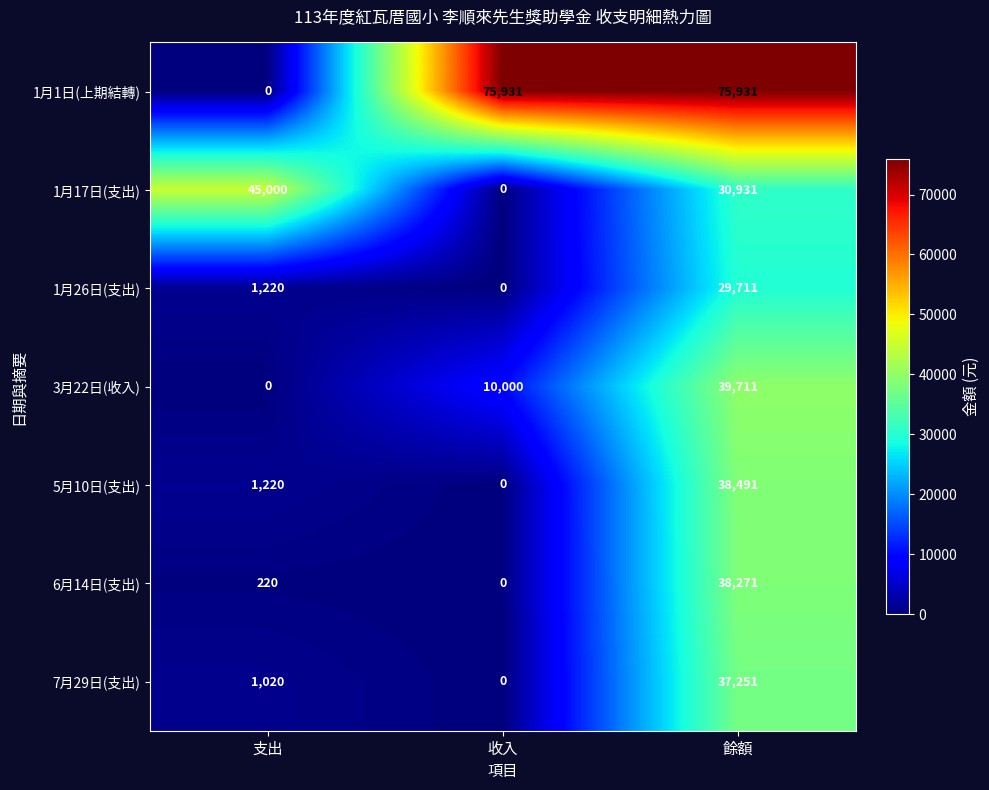

Reading right to left, extract all data points from this chart.

1月1日(上期結轉): 75931	75931	0
1月17日(支出): 30931	0	45000
1月26日(支出): 29711	0	1220
3月22日(收入): 39711	10000	0
5月10日(支出): 38491	0	1220
6月14日(支出): 38271	0	220
7月29日(支出): 37251	0	1020